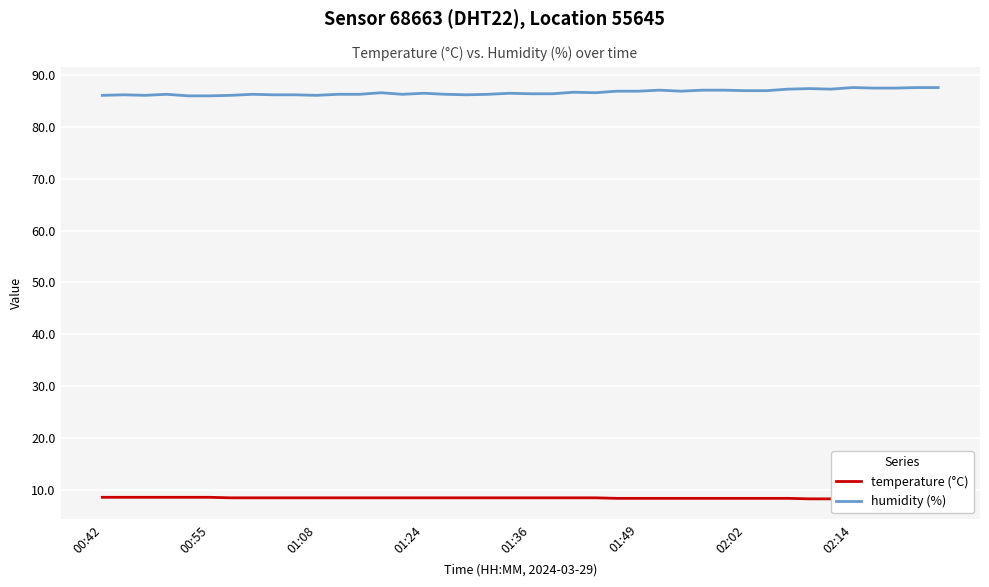

True or false: temperature (°C) and humidity (%) intersect in this chart.

False